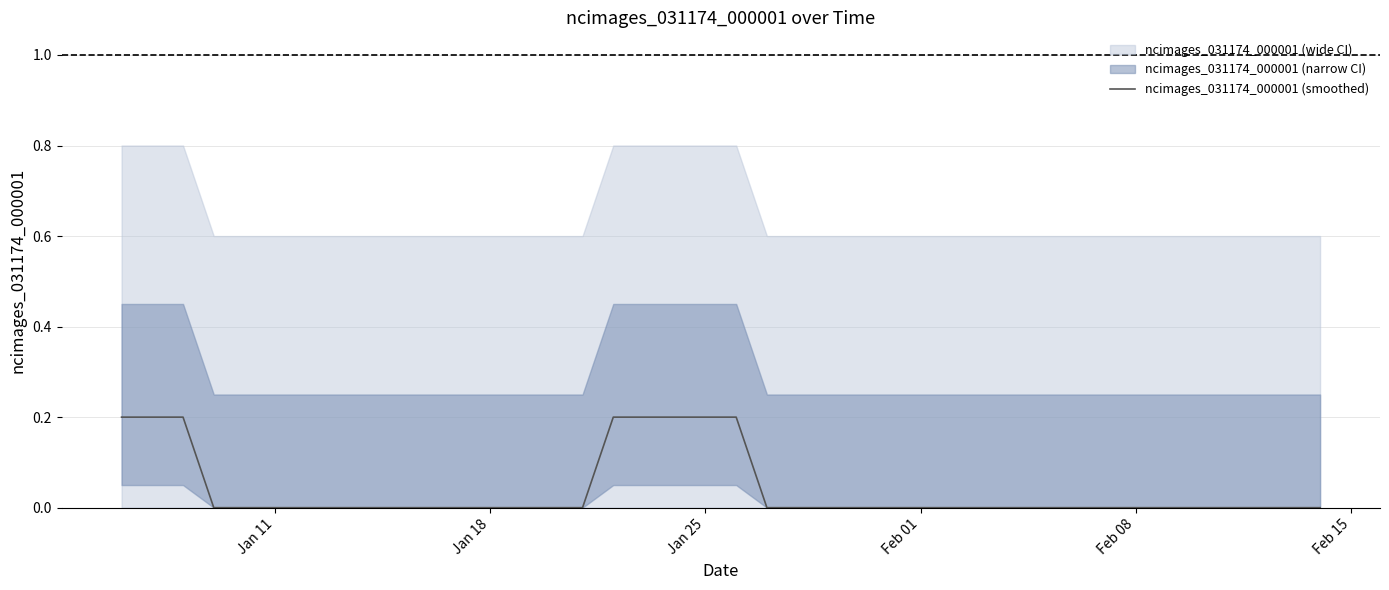

What is the sum of all values?

1.6